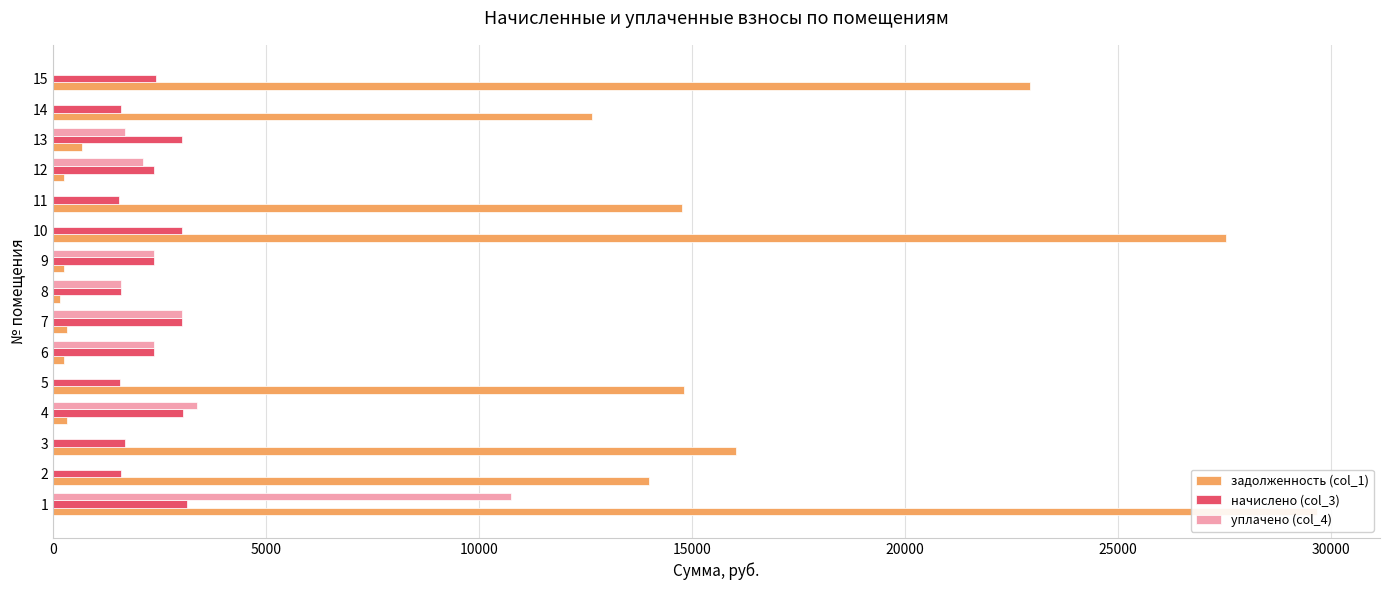

Is the value of уплачено (col_4) at 4 greater than the value of задолженность (col_1) at 5?

No